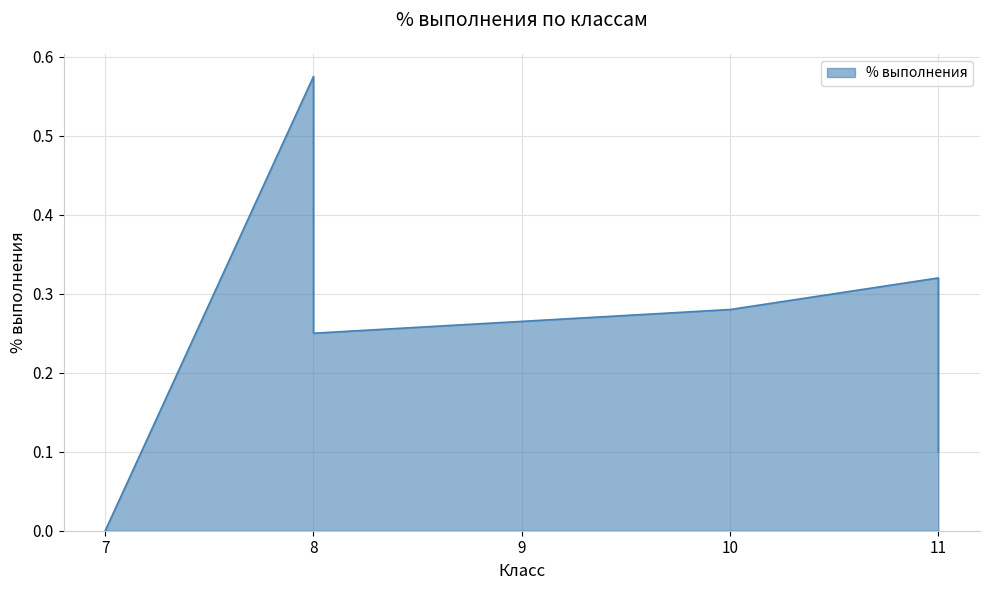

What is the sum of the values at 8 and 10?

0.5